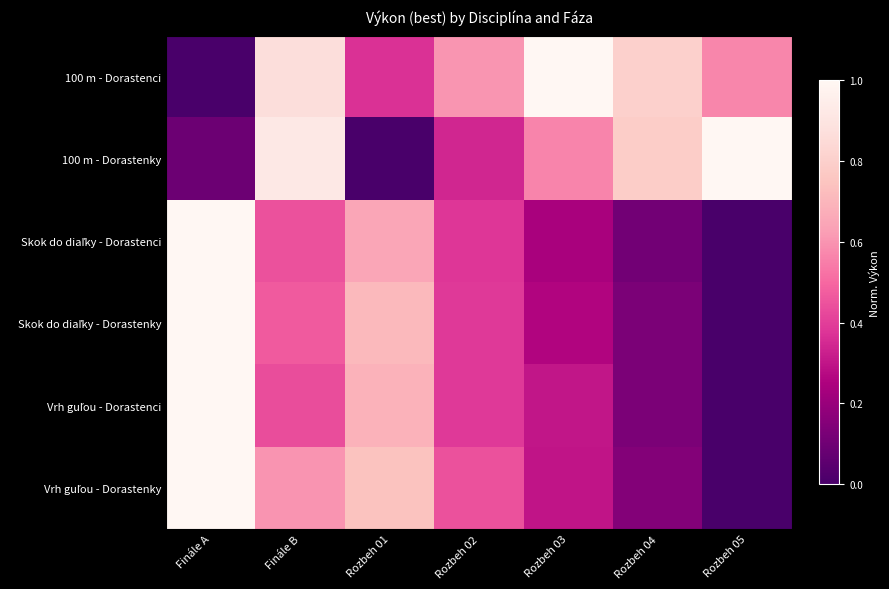

Which series has the largest total across all categories?

100 m - Dorastenci